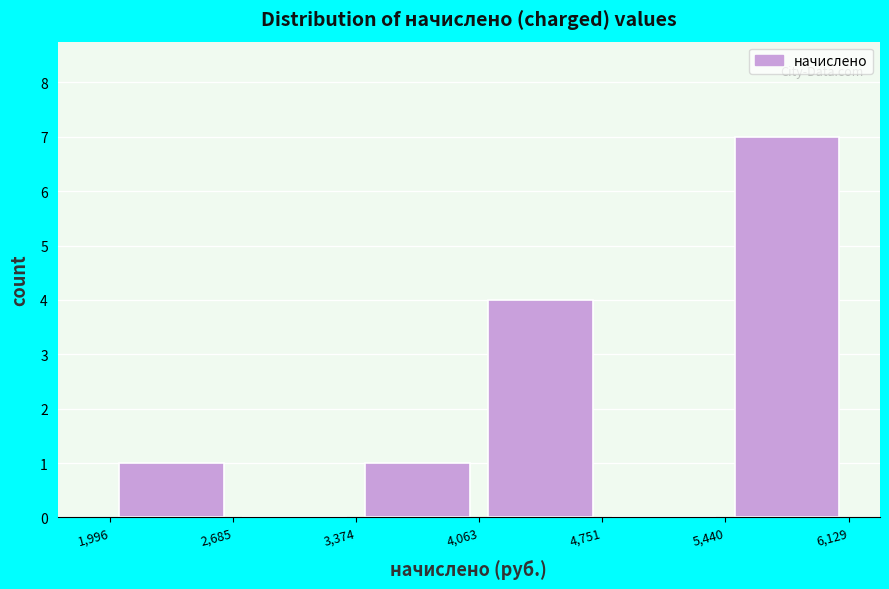

Reading left to right, transcribe this chart: for each bar, give the range it covers on the x-axis and its height. The values are not printed on the chart, so give them approximately, as read against the axis.

1,996 to 2,685: 1
2,685 to 3,374: 0
3,374 to 4,063: 1
4,063 to 4,751: 4
4,751 to 5,440: 0
5,440 to 6,129: 7